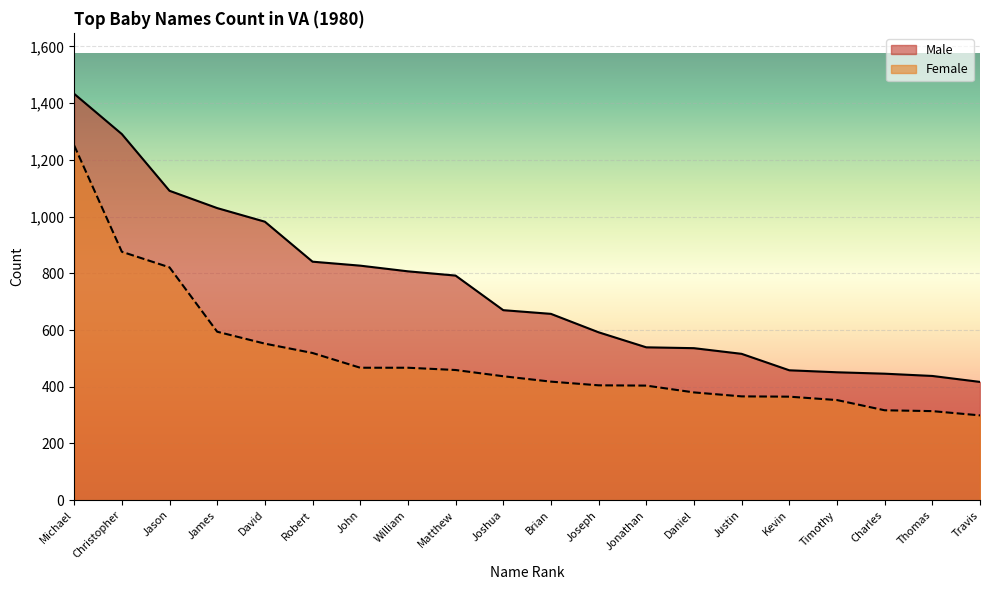

What is the average value of the Female series?

503